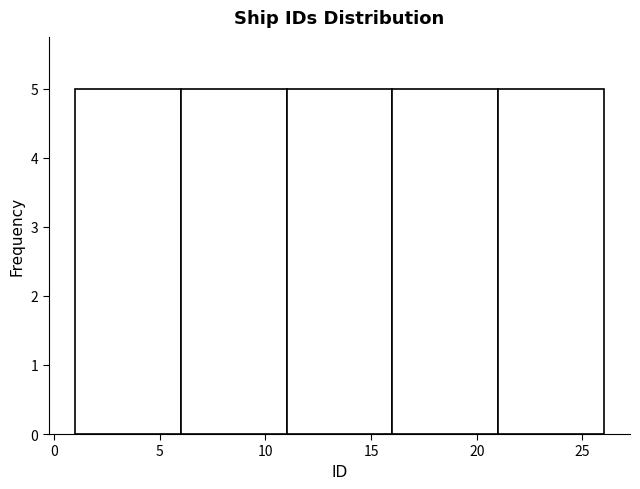

Reading left to right, transcribe this chart: for each bar, give the range it covers on the x-axis and its height. The values are not printed on the chart, so give them approximately, as read against the axis.

1 to 6: 5
6 to 11: 5
11 to 16: 5
16 to 21: 5
21 to 26: 5